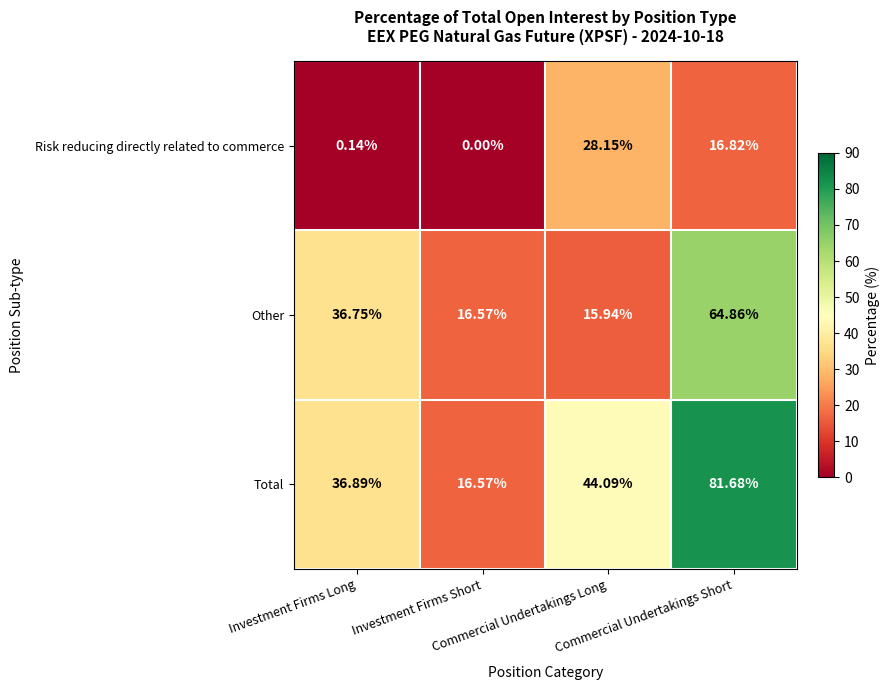

Which series has the widest spread of values?

Total